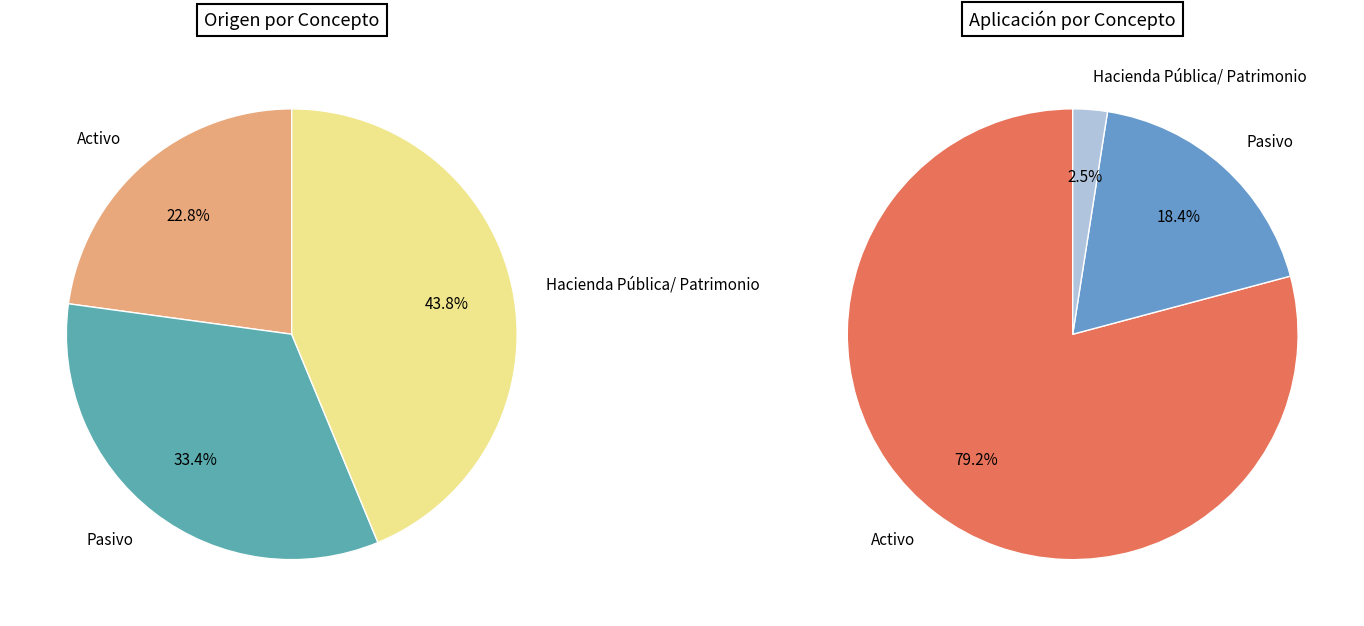

To the nearest percent, what is the difference between the Hacienda Pública/ Patrimonio and Pasivo slice percentages?

10%